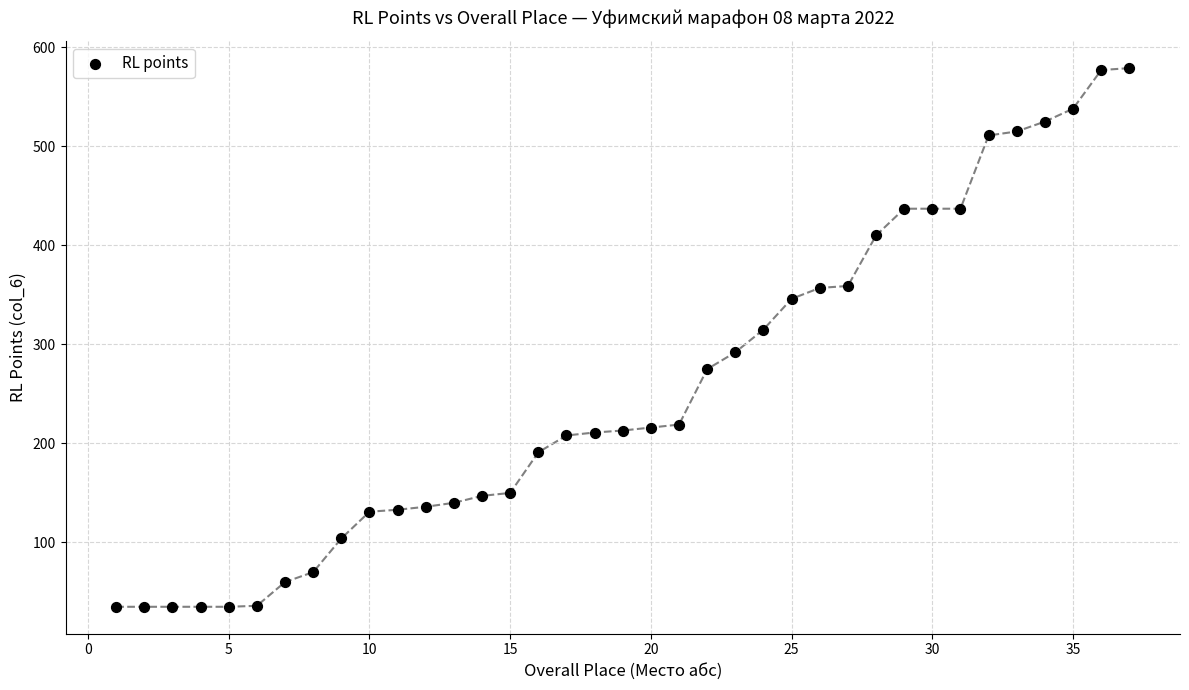

What Y value in the scatter plot is closest to 307?

315